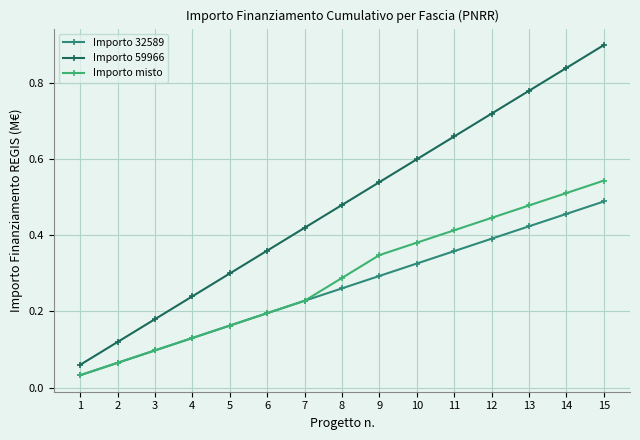

What is the maximum value shown in the chart?

0.9